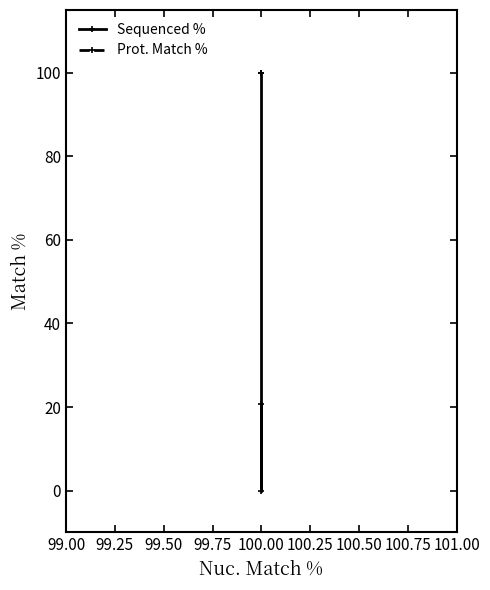

Reading right to left, transcribe all the data shown in this chart.

Sequenced %: 20.7	0.0	100.0
Prot. Match %: 100.0	100.0	100.0